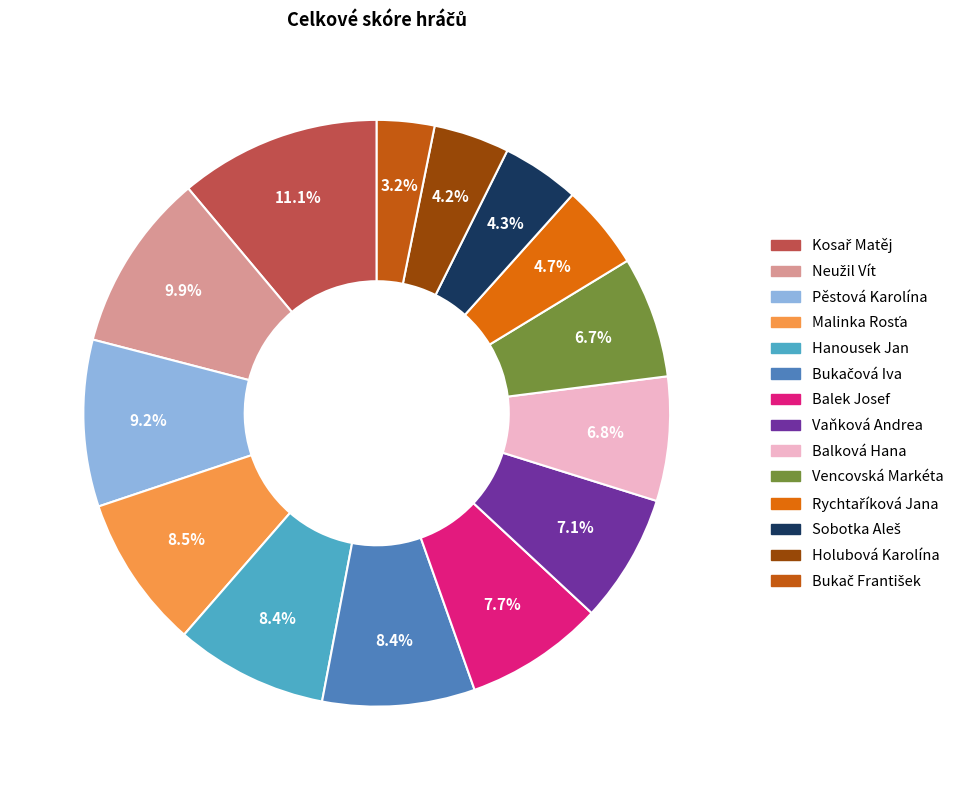

To the nearest percent, what is the difference between the largest and smallest slice percentages?

8%